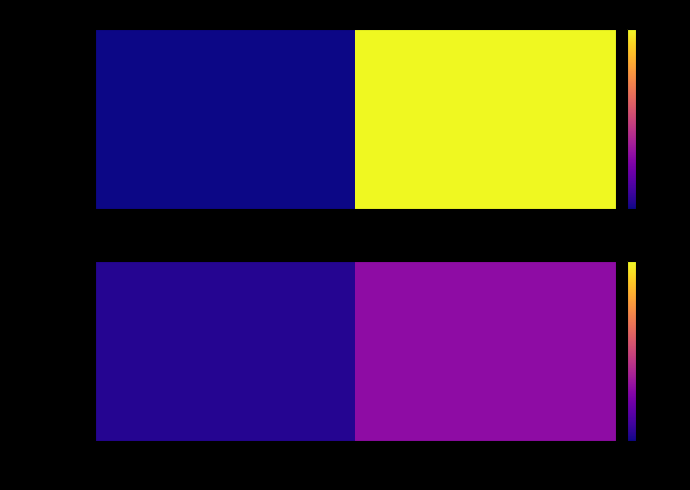

Between direction and io_index, which is larger?

io_index